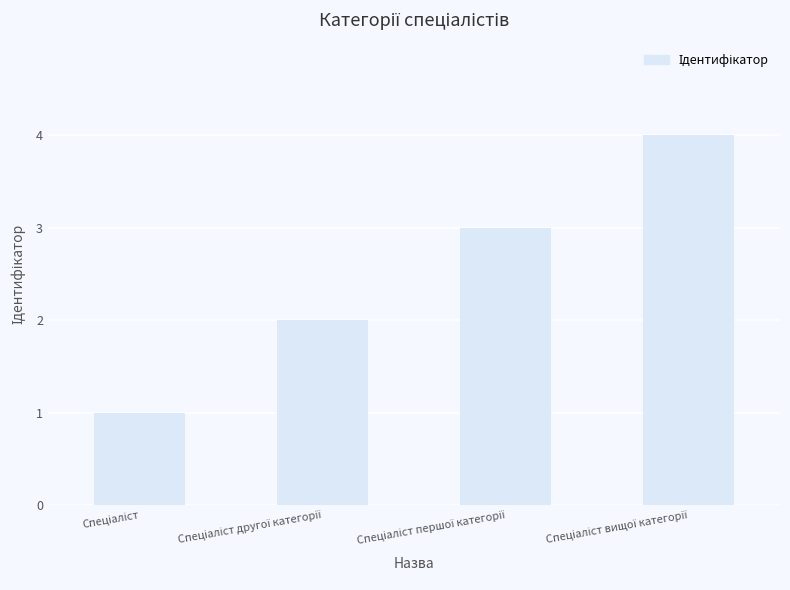

What is the difference between the maximum and minimum values?

3